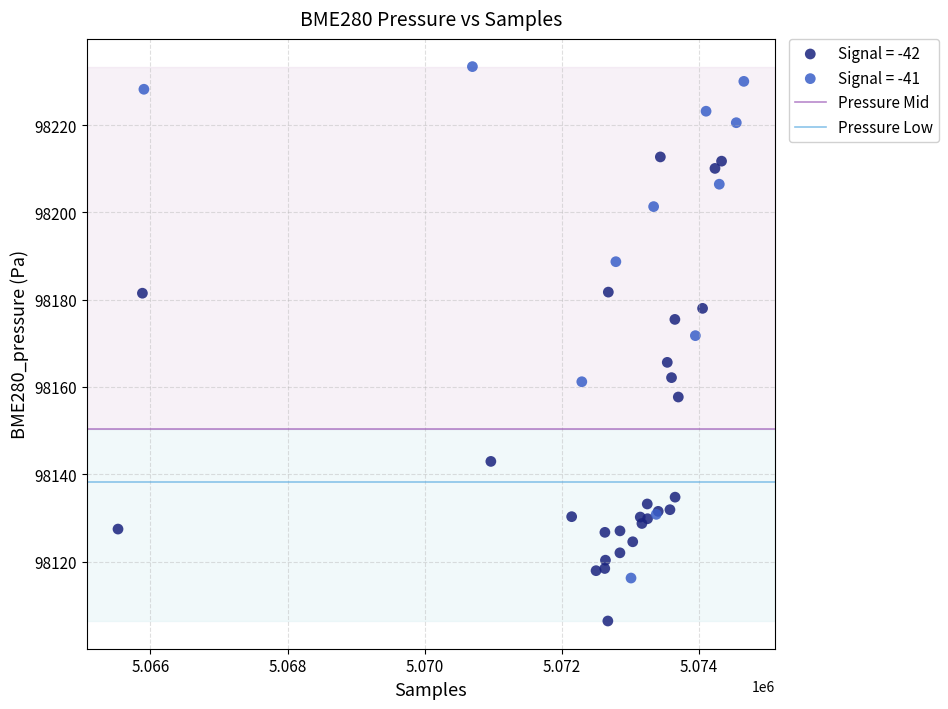

Which series reaches the minimum Y coordinate?

Signal = -42